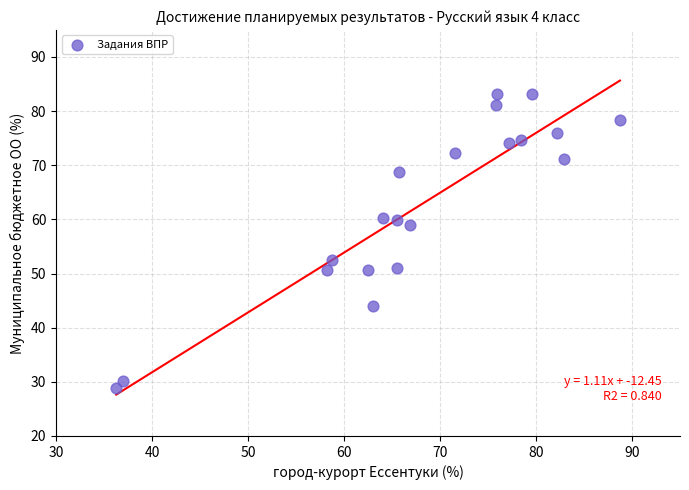

What is the range of Y values (max minus min)?

54.2